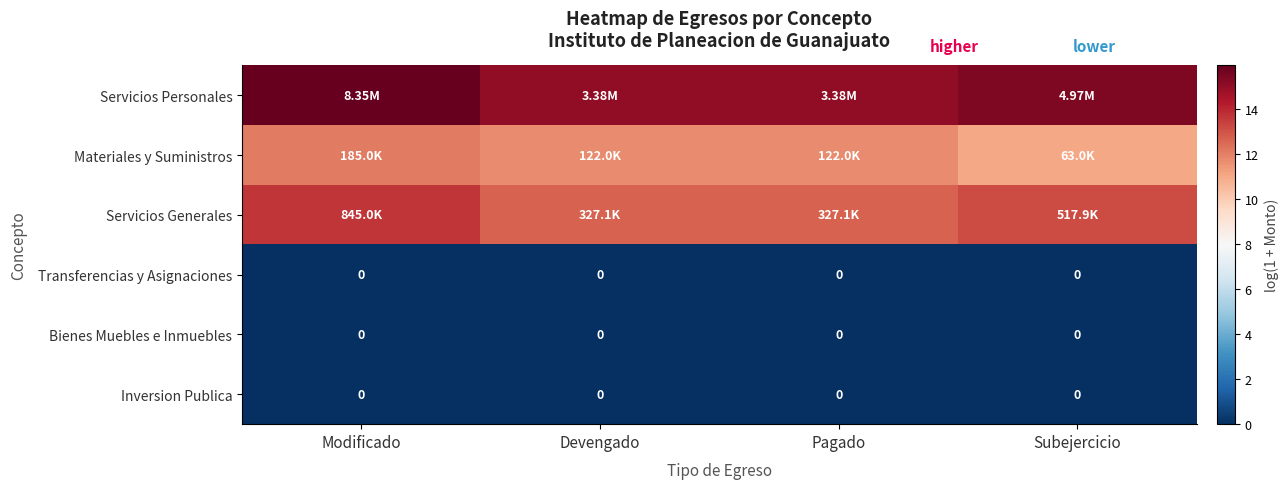

The Servicios Generales series shows 13.6 at Modificado. True or false?

True